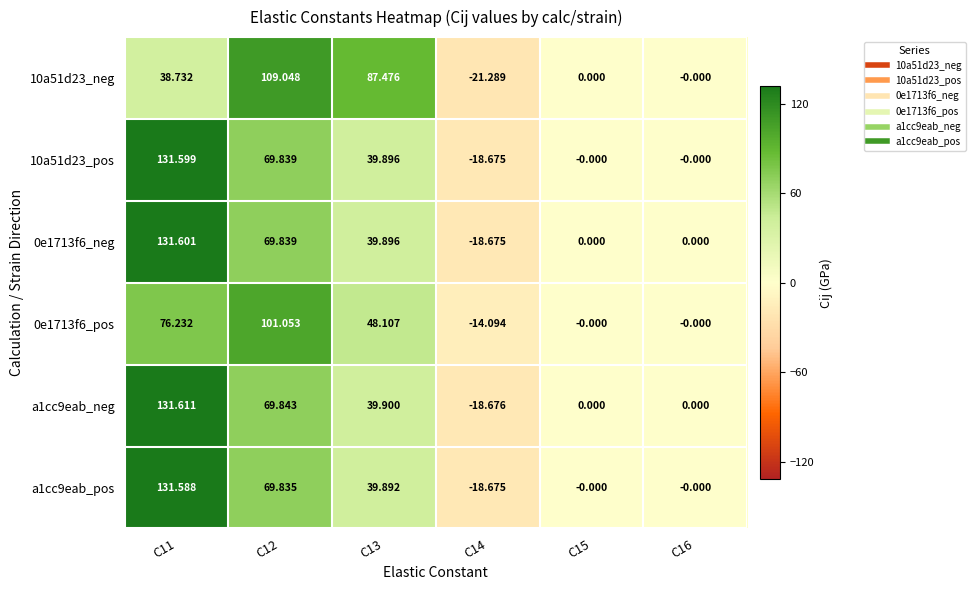

What is the minimum value shown in the chart?

-21.3